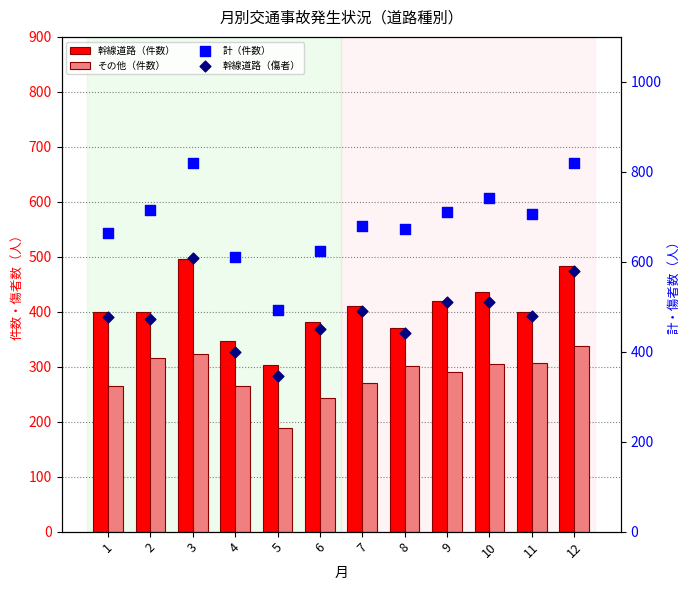

Which series reaches the maximum Y coordinate?

計（件数）